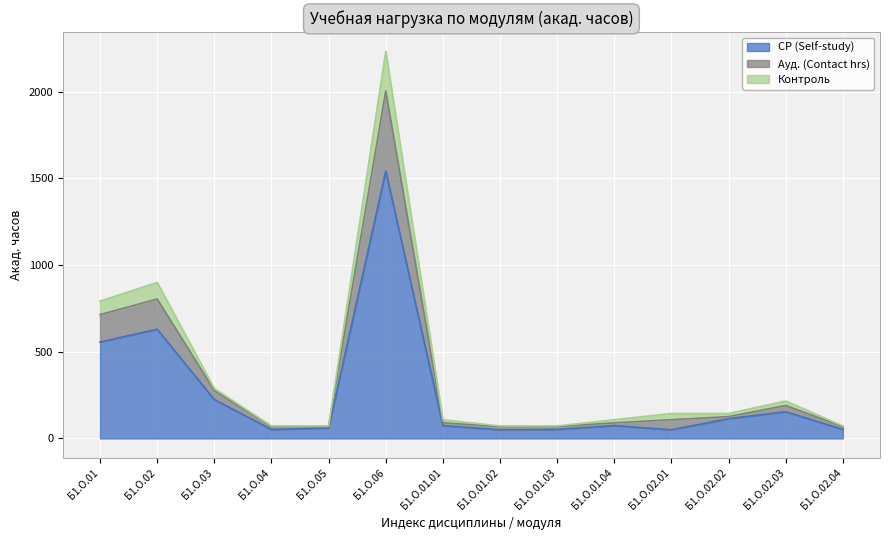

How many categories are shown in the chart?

14